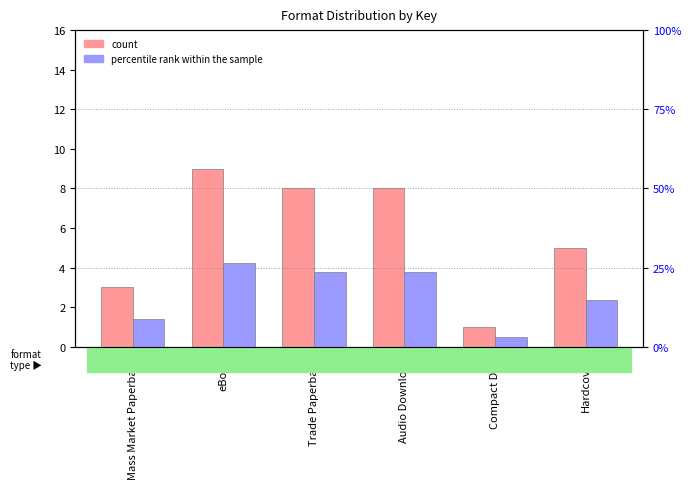

Which series changed the most between eBook and Compact Disk?

percentile rank within the sample